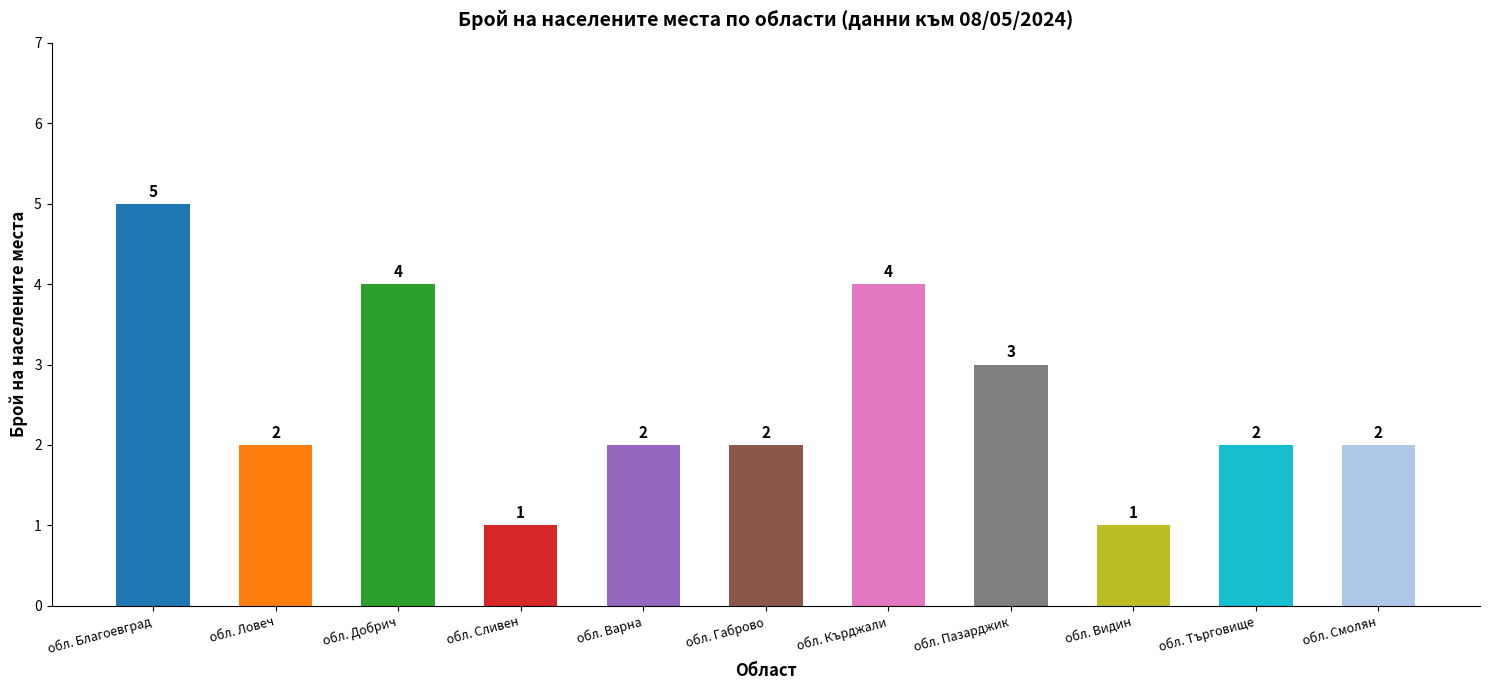

What is the label of the 6th bar from the right?

обл. Габрово